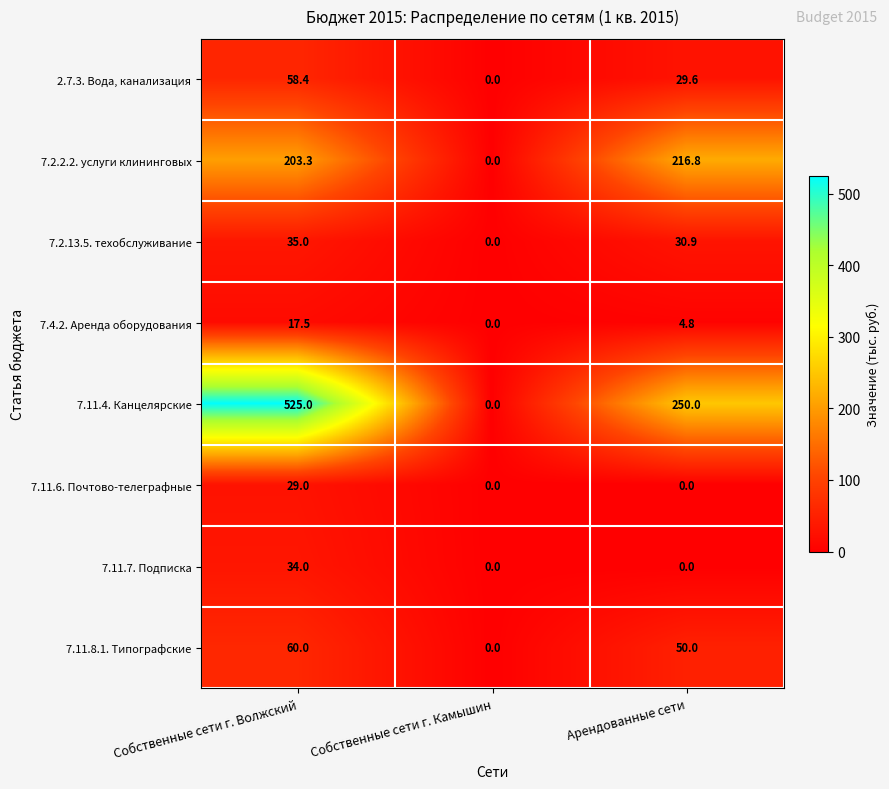

Which series has the largest range (max minus min)?

7.11.4. Канцелярские